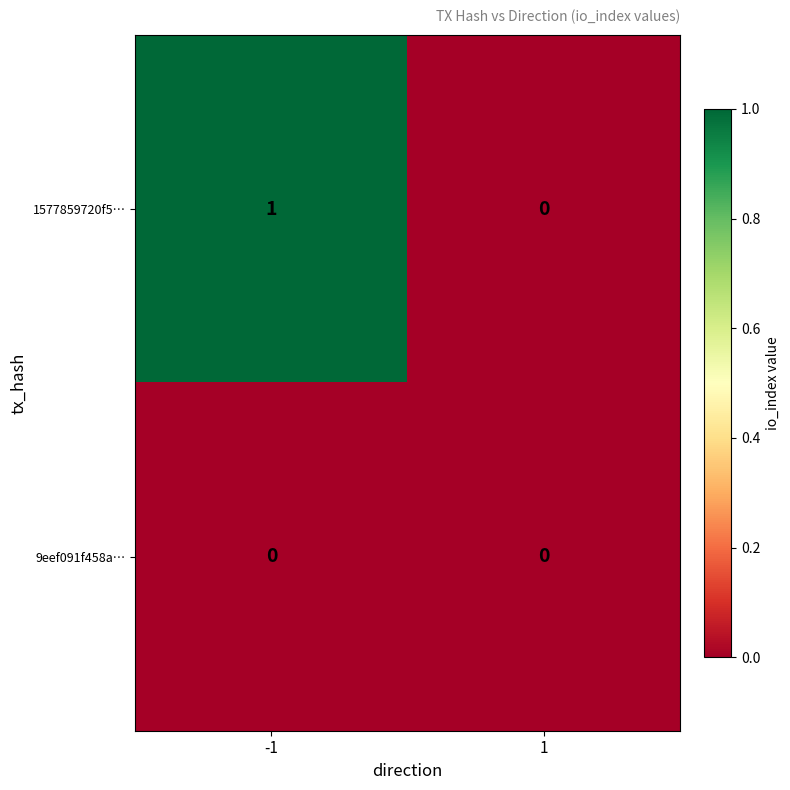

Rank the series by their maximum value, from lowest to highest.

9eef091f458a…, 1577859720f5…